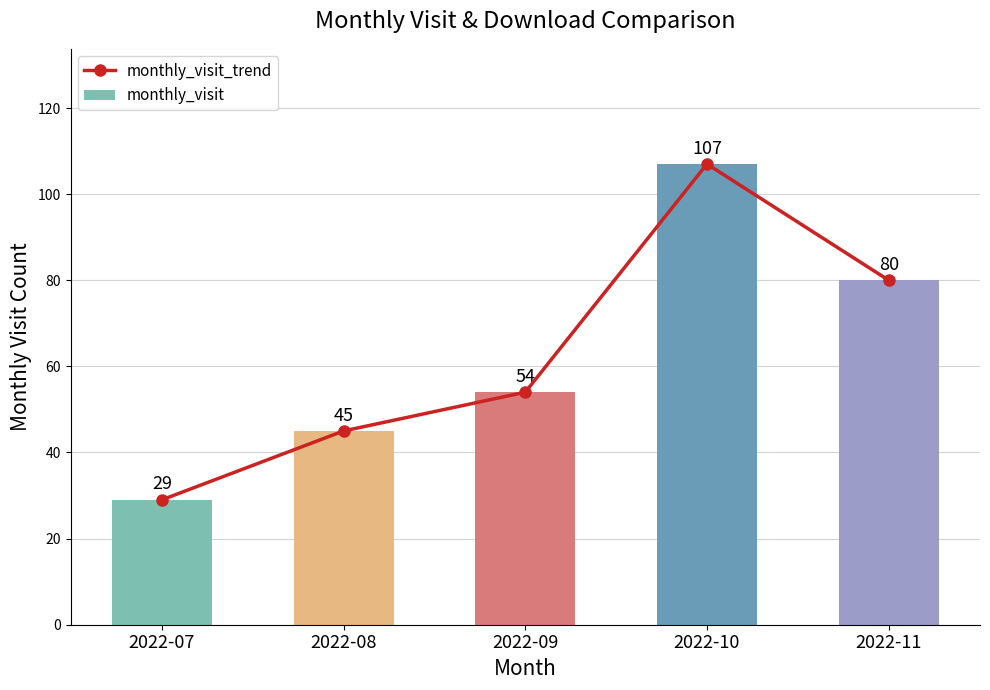

How many data points in monthly_visit_trend are less than 54?

2